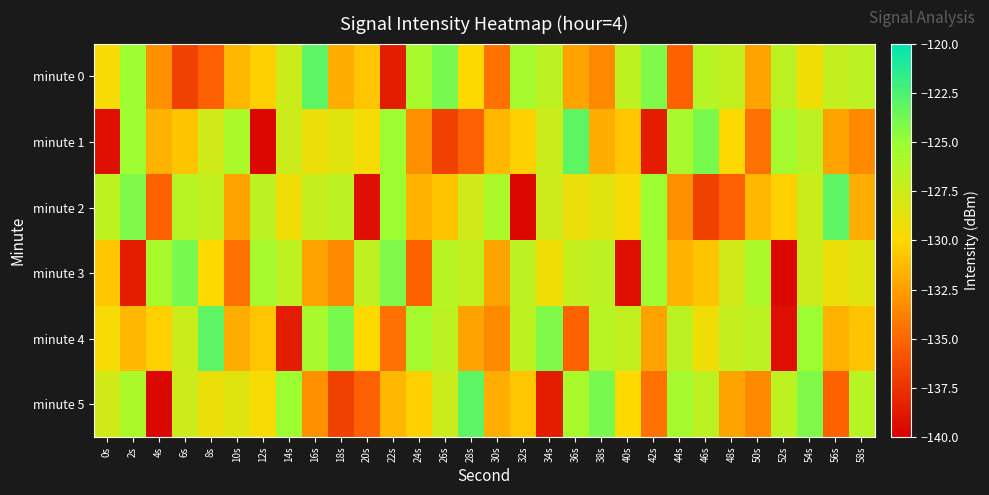

What is the minimum value shown in the chart?

-139.6